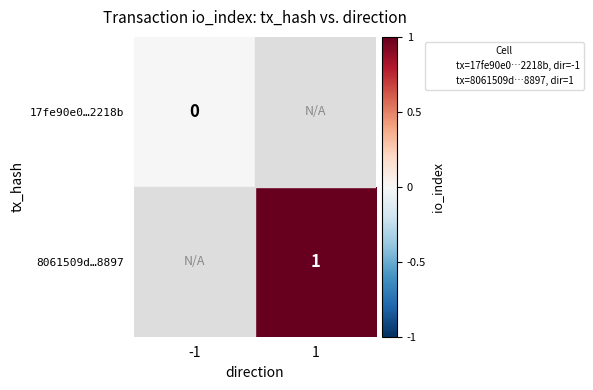

At how many categories does at least one series exceed 0?

1